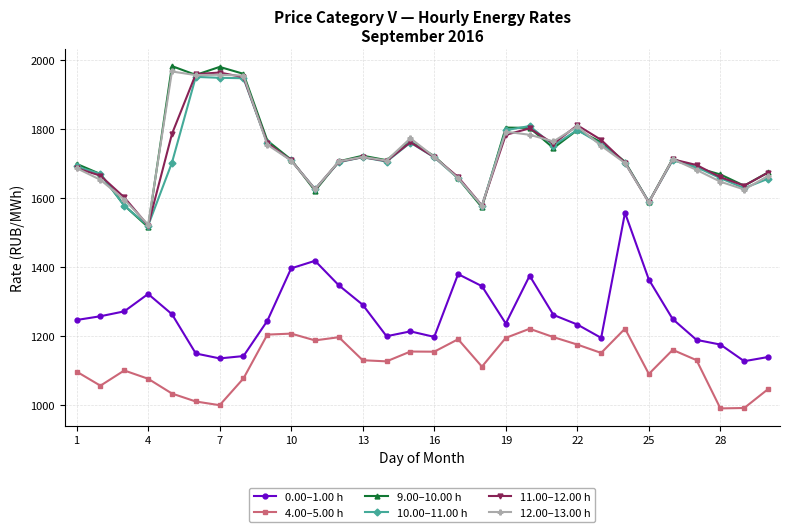

What is the value of the 12.00–13.00 h point at the 19th from the left?

1791.9